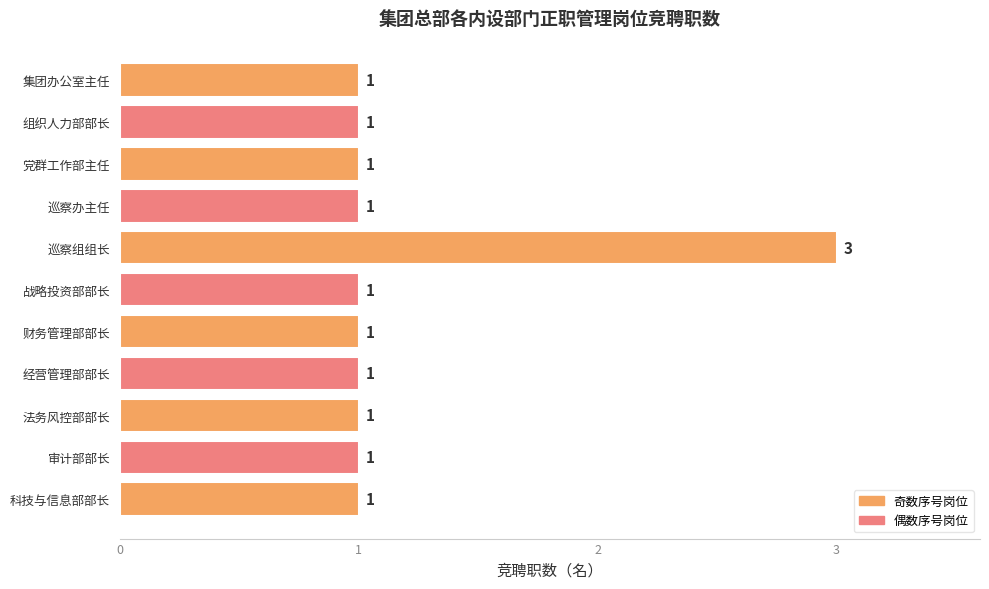

What is the ratio of the value at 巡察组组长 to the value at 集团办公室主任?

3.0